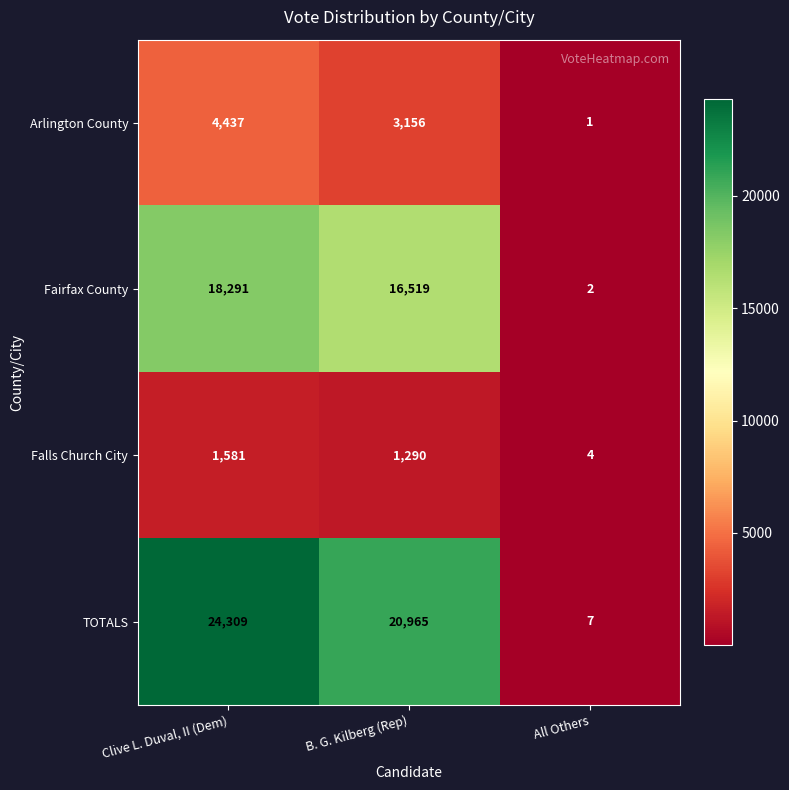

What is the maximum value shown in the chart?

24309